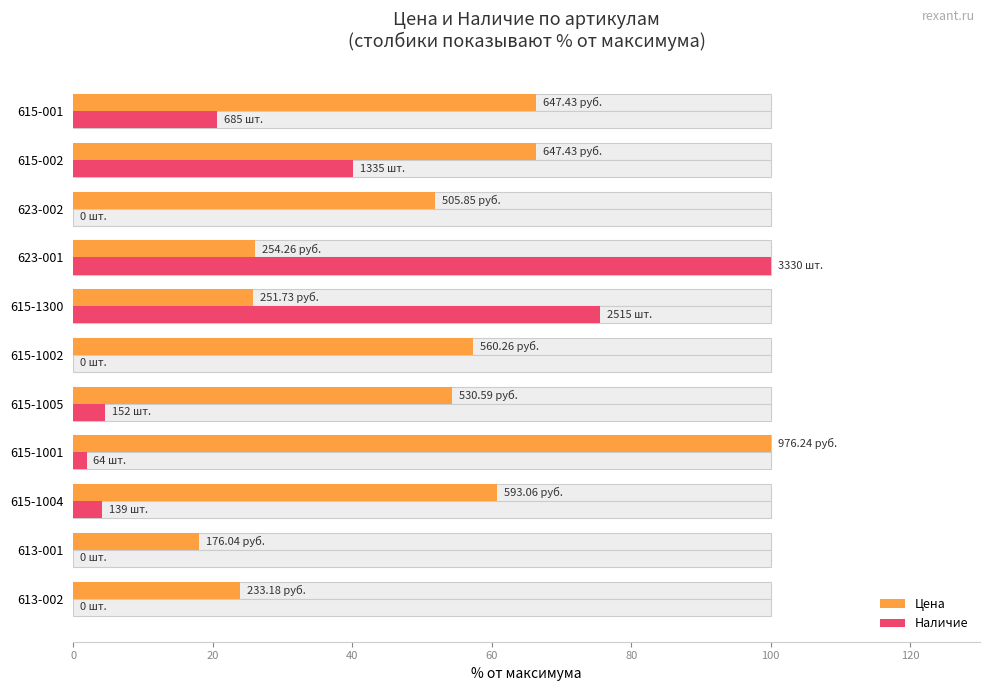

Which has a higher value, 10 or 9?

10